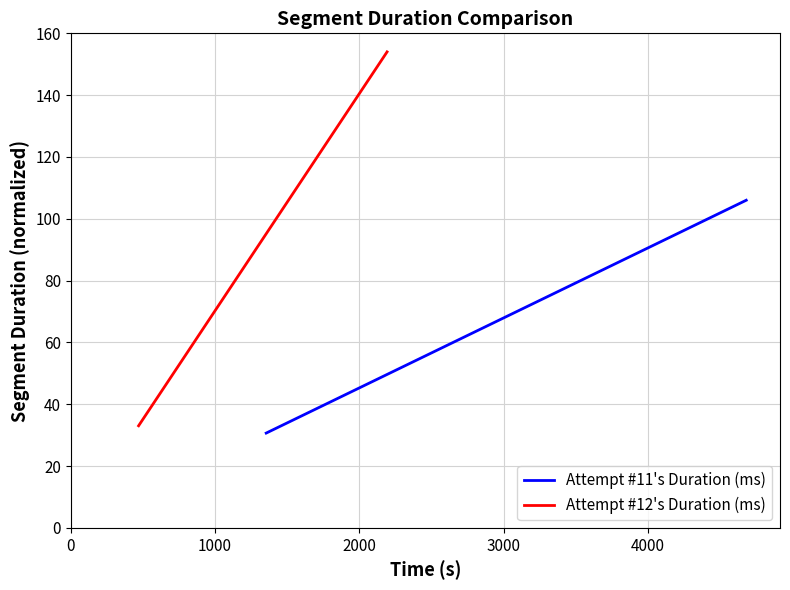

Reading left to right, what are all the values shown in this chart?

Attempt #11's Duration (ms): 30.7	32.1	43.1	63.1	86.8	90.6	100.5	106.0
Attempt #12's Duration (ms): 33.0	37.3	37.3	51.6	79.2	91.6	119.1	154.0